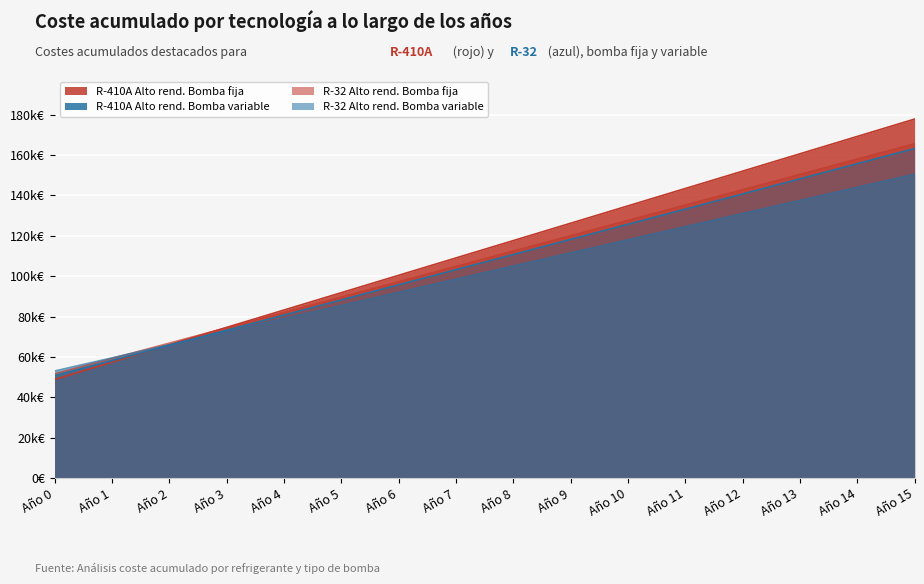

What is the sum of the R-32 Alto rend. Bomba variable values at Año 10 and Año 0?

171000